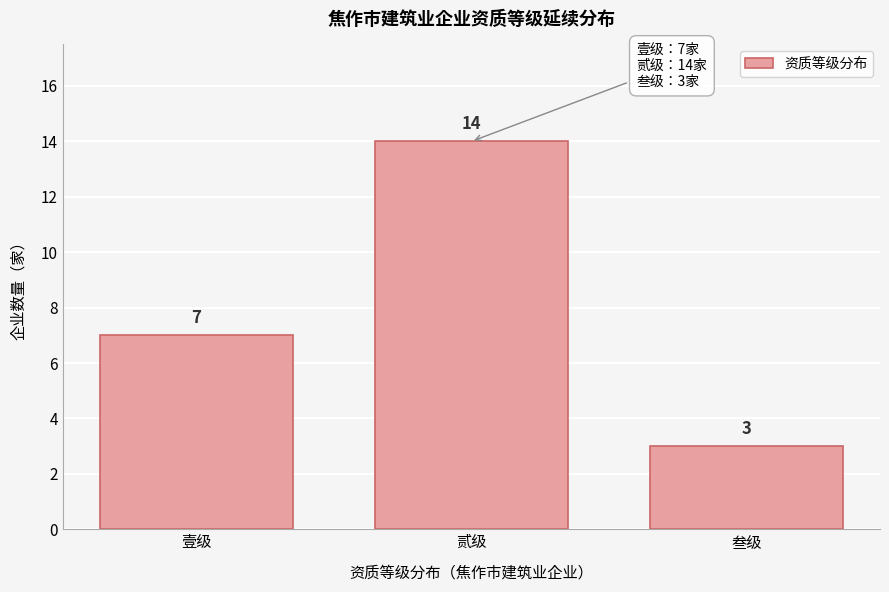

Reading left to right, extract all data points from this chart.

7	14	3